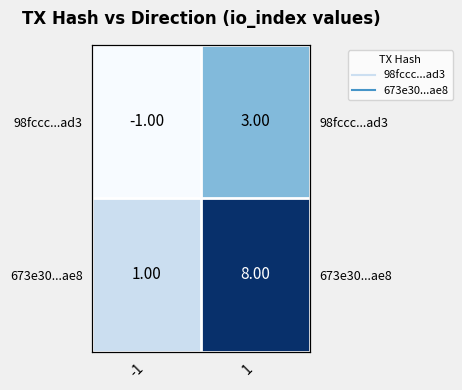

At which category is the sum across all series the highest?

1